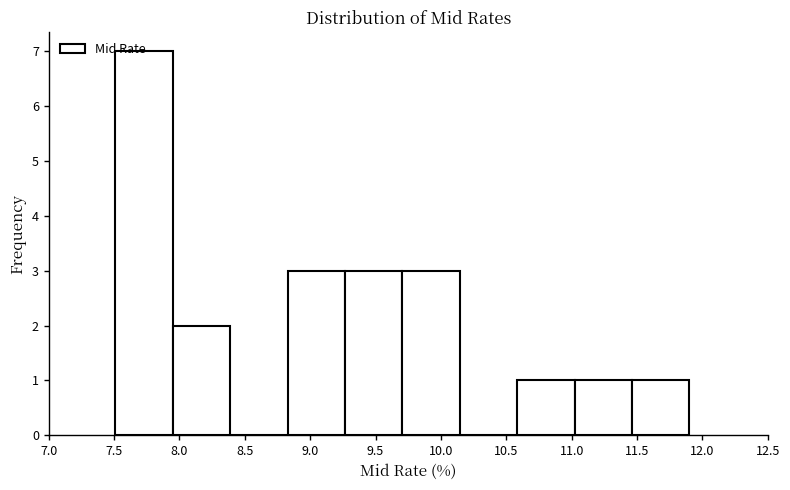

Which range on the x-axis has the tallest bar?

7.50 to 7.95